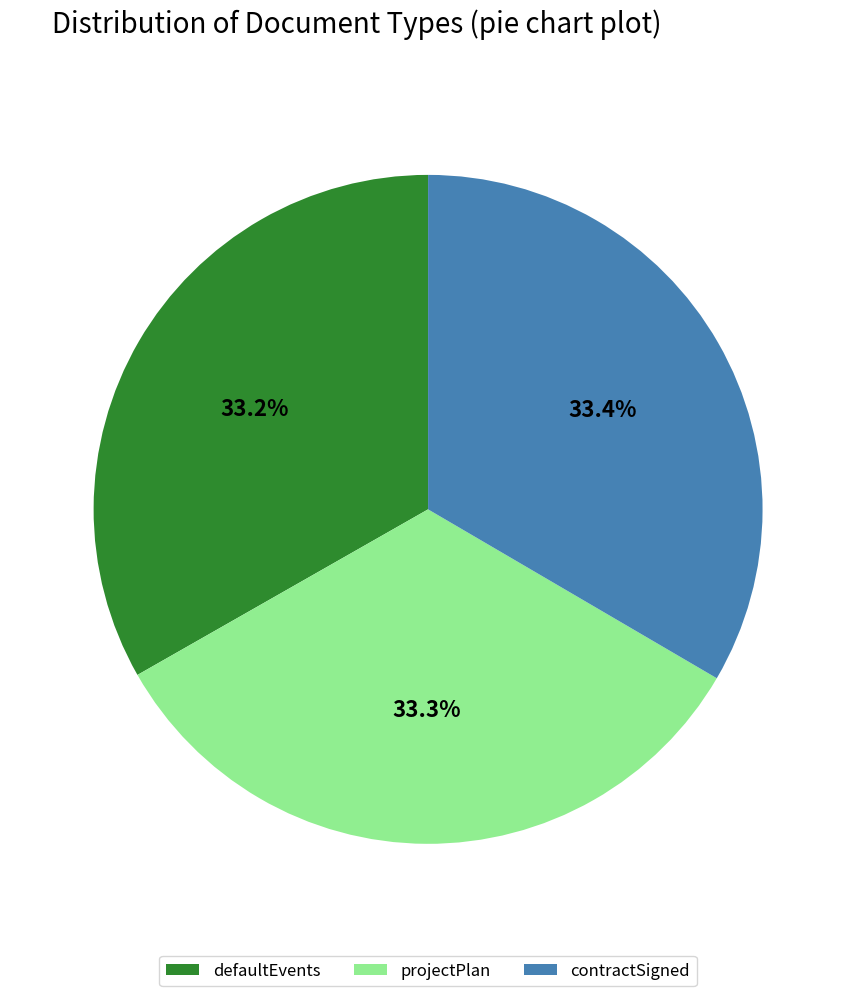

What is the ratio of the value at contractSigned to the value at projectPlan?

1.0